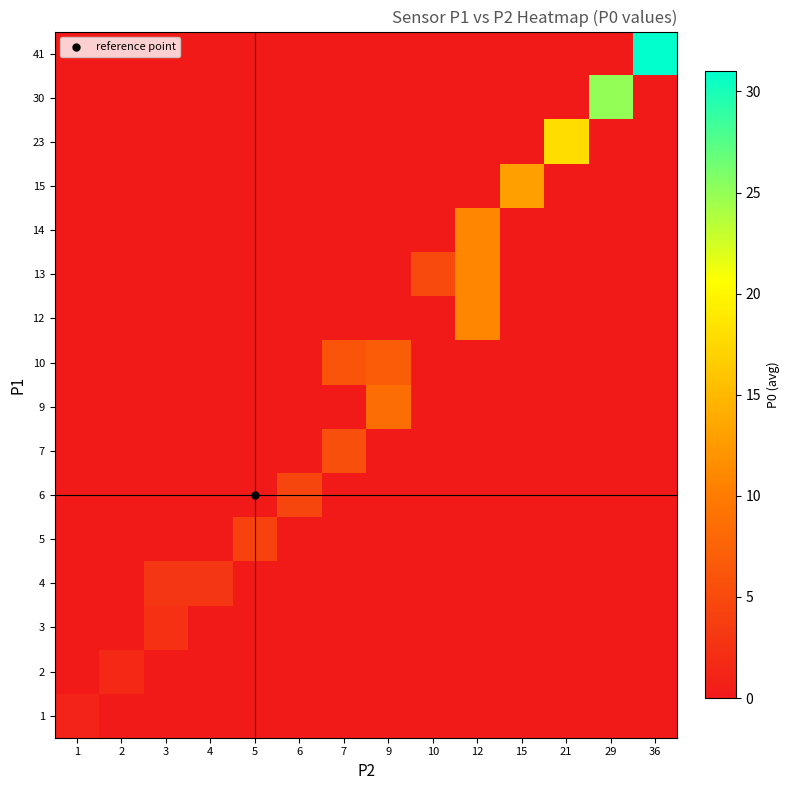

Reading left to right, list all the values displayed in this chart.

1: 1=1.0	2=0.0	3=0.0	4=0.0	5=0.0	6=0.0	7=0.0	9=0.0	10=0.0	12=0.0	15=0.0	21=0.0	29=0.0	36=0.0
2: 1=0.0	2=1.7	3=0.0	4=0.0	5=0.0	6=0.0	7=0.0	9=0.0	10=0.0	12=0.0	15=0.0	21=0.0	29=0.0	36=0.0
3: 1=0.0	2=0.0	3=2.3	4=0.0	5=0.0	6=0.0	7=0.0	9=0.0	10=0.0	12=0.0	15=0.0	21=0.0	29=0.0	36=0.0
4: 1=0.0	2=0.0	3=3.0	4=3.0	5=0.0	6=0.0	7=0.0	9=0.0	10=0.0	12=0.0	15=0.0	21=0.0	29=0.0	36=0.0
5: 1=0.0	2=0.0	3=0.0	4=0.0	5=4.2	6=0.0	7=0.0	9=0.0	10=0.0	12=0.0	15=0.0	21=0.0	29=0.0	36=0.0
6: 1=0.0	2=0.0	3=0.0	4=0.0	5=0.0	6=4.5	7=0.0	9=0.0	10=0.0	12=0.0	15=0.0	21=0.0	29=0.0	36=0.0
7: 1=0.0	2=0.0	3=0.0	4=0.0	5=0.0	6=0.0	7=5.5	9=0.0	10=0.0	12=0.0	15=0.0	21=0.0	29=0.0	36=0.0
9: 1=0.0	2=0.0	3=0.0	4=0.0	5=0.0	6=0.0	7=0.0	9=8.5	10=0.0	12=0.0	15=0.0	21=0.0	29=0.0	36=0.0
10: 1=0.0	2=0.0	3=0.0	4=0.0	5=0.0	6=0.0	7=6.0	9=7.0	10=0.0	12=0.0	15=0.0	21=0.0	29=0.0	36=0.0
12: 1=0.0	2=0.0	3=0.0	4=0.0	5=0.0	6=0.0	7=0.0	9=0.0	10=0.0	12=11.0	15=0.0	21=0.0	29=0.0	36=0.0
13: 1=0.0	2=0.0	3=0.0	4=0.0	5=0.0	6=0.0	7=0.0	9=0.0	10=5.0	12=11.0	15=0.0	21=0.0	29=0.0	36=0.0
14: 1=0.0	2=0.0	3=0.0	4=0.0	5=0.0	6=0.0	7=0.0	9=0.0	10=0.0	12=11.0	15=0.0	21=0.0	29=0.0	36=0.0
15: 1=0.0	2=0.0	3=0.0	4=0.0	5=0.0	6=0.0	7=0.0	9=0.0	10=0.0	12=0.0	15=13.0	21=0.0	29=0.0	36=0.0
23: 1=0.0	2=0.0	3=0.0	4=0.0	5=0.0	6=0.0	7=0.0	9=0.0	10=0.0	12=0.0	15=0.0	21=18.0	29=0.0	36=0.0
30: 1=0.0	2=0.0	3=0.0	4=0.0	5=0.0	6=0.0	7=0.0	9=0.0	10=0.0	12=0.0	15=0.0	21=0.0	29=25.0	36=0.0
41: 1=0.0	2=0.0	3=0.0	4=0.0	5=0.0	6=0.0	7=0.0	9=0.0	10=0.0	12=0.0	15=0.0	21=0.0	29=0.0	36=31.0